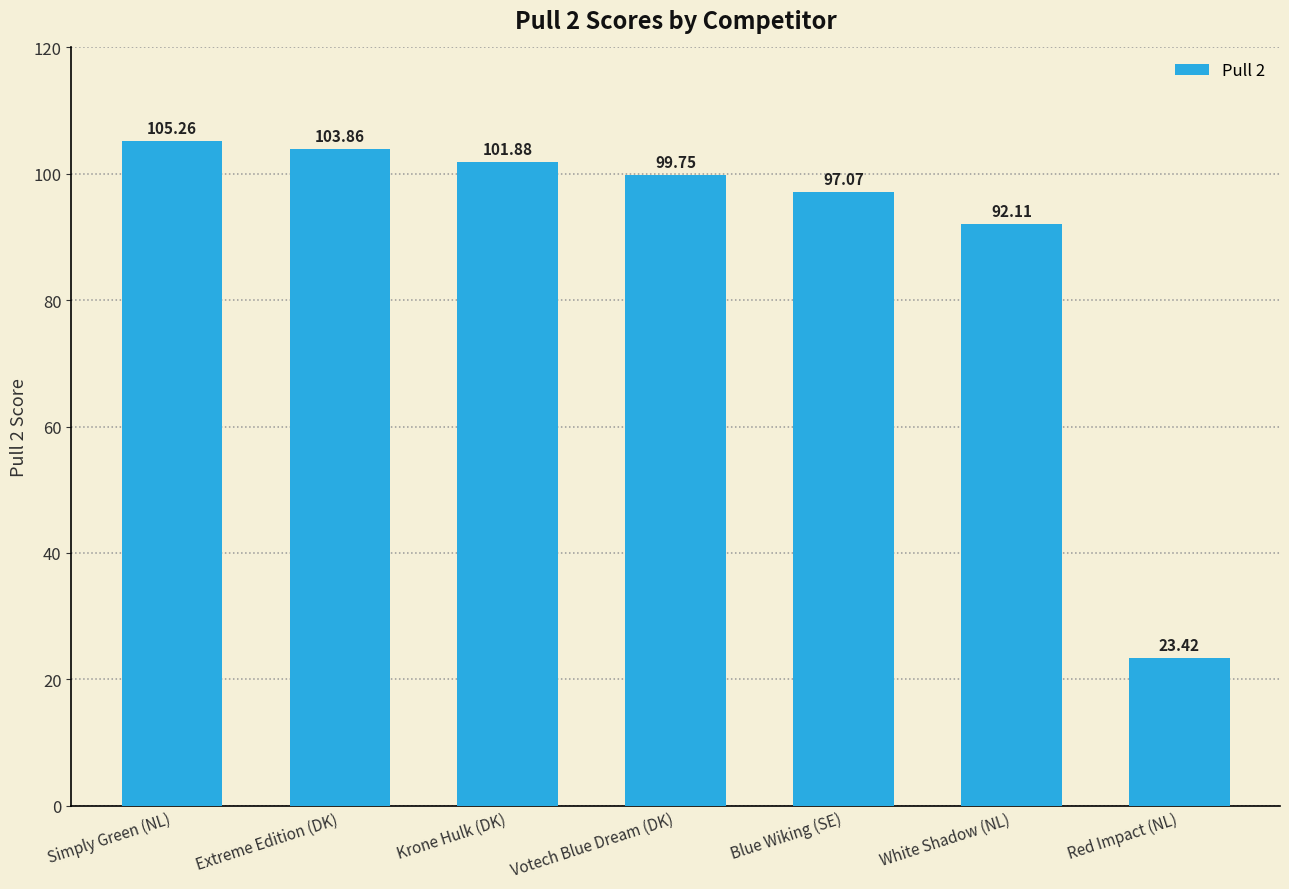

Approximately how many times larger is the value at Red Impact (NL) compared to White Shadow (NL)?

0.3